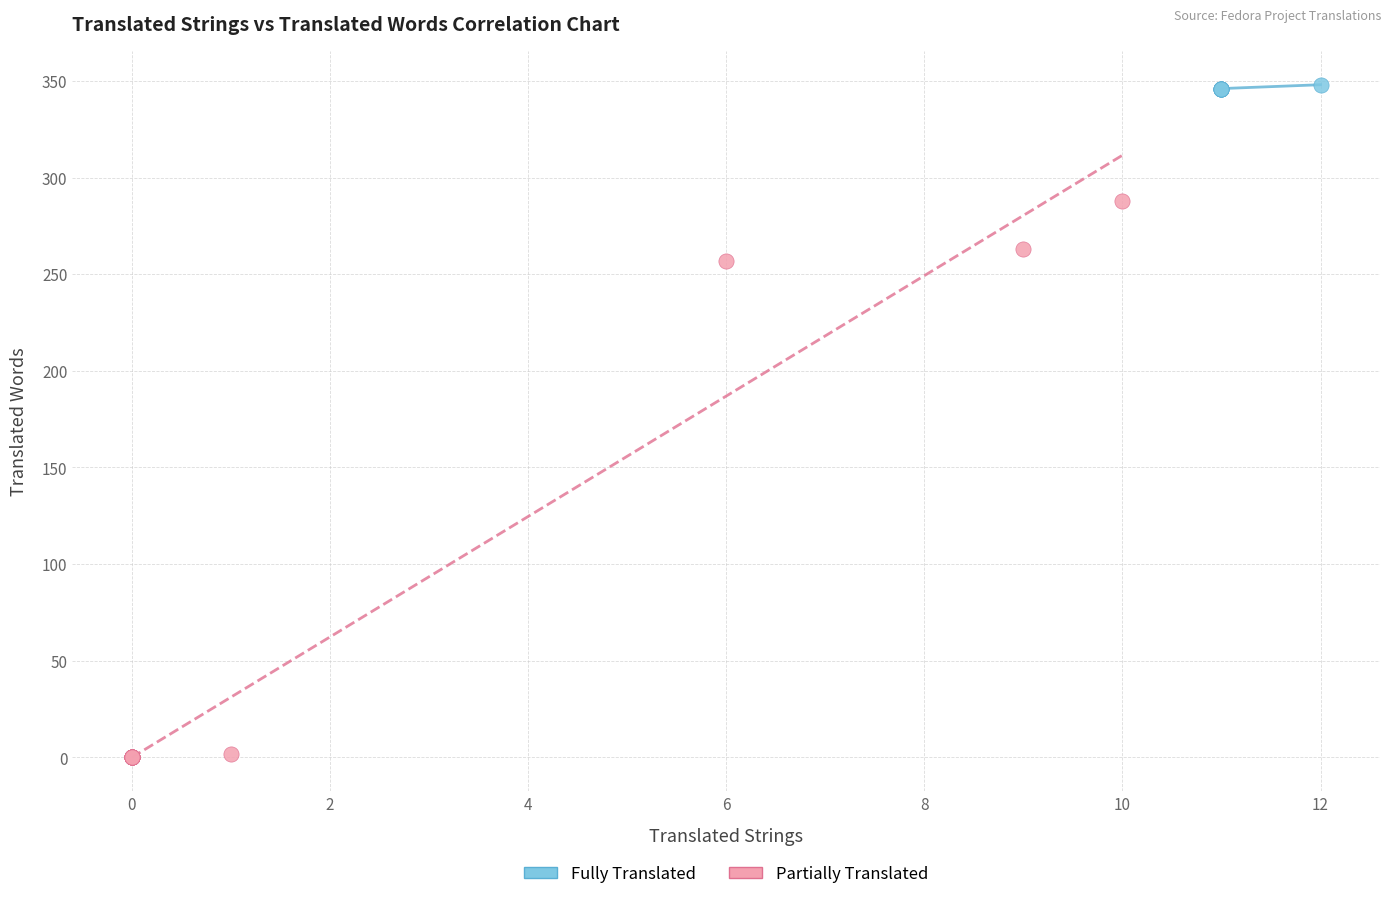

Which series contains the lowest Y value?

Partially Translated